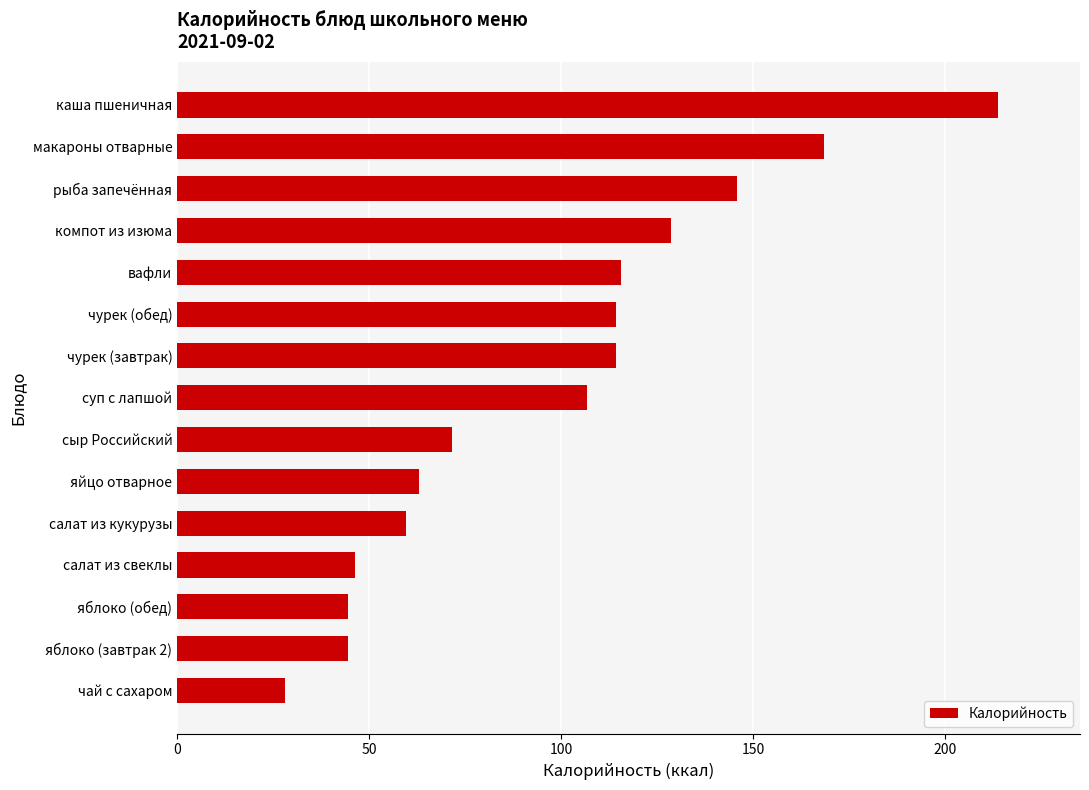

Count the number of categories in the chart.

15